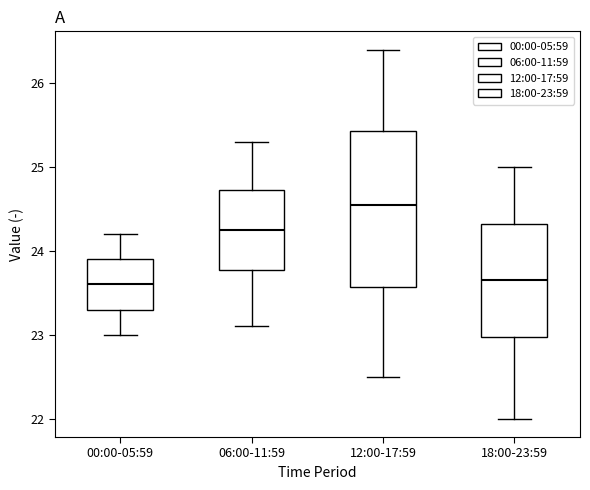

Reading left to right, transcribe this box plot: for each box, give where its median line is, the range the box spans, and where its two whiskers end, as read against the y-axis. The values are not printed on the chart, so give them approximately, as read against the axis.

00:00-05:59: median 23.6, box 23.3 to 23.9, whiskers 23.0 to 24.2
06:00-11:59: median 24.3, box 23.8 to 24.7, whiskers 23.1 to 25.3
12:00-17:59: median 24.6, box 23.6 to 25.4, whiskers 22.5 to 26.4
18:00-23:59: median 23.7, box 23.0 to 24.3, whiskers 22.0 to 25.0